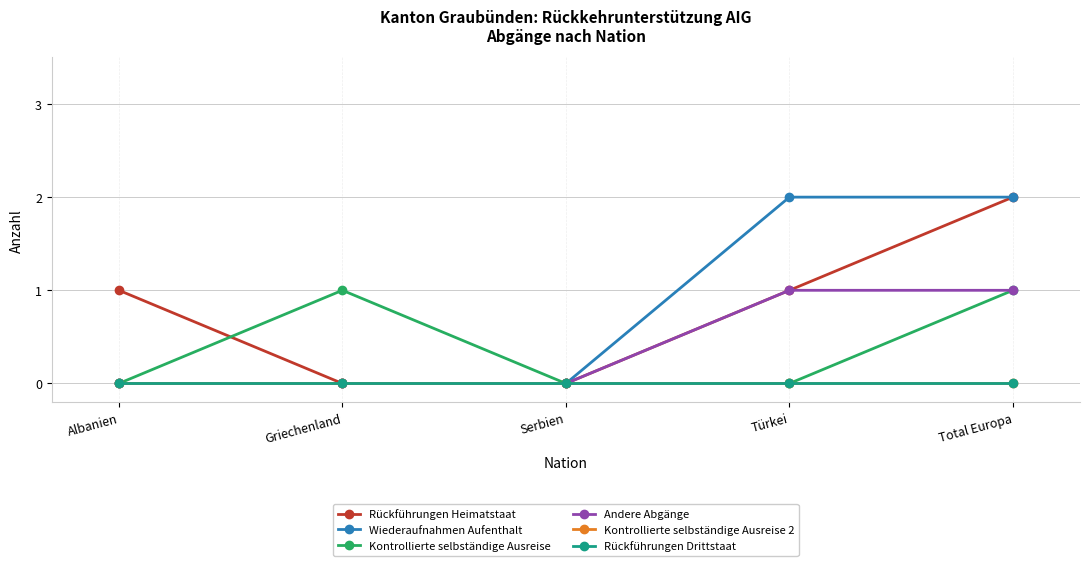

Which series has the largest total across all categories?

Rückführungen Heimatstaat